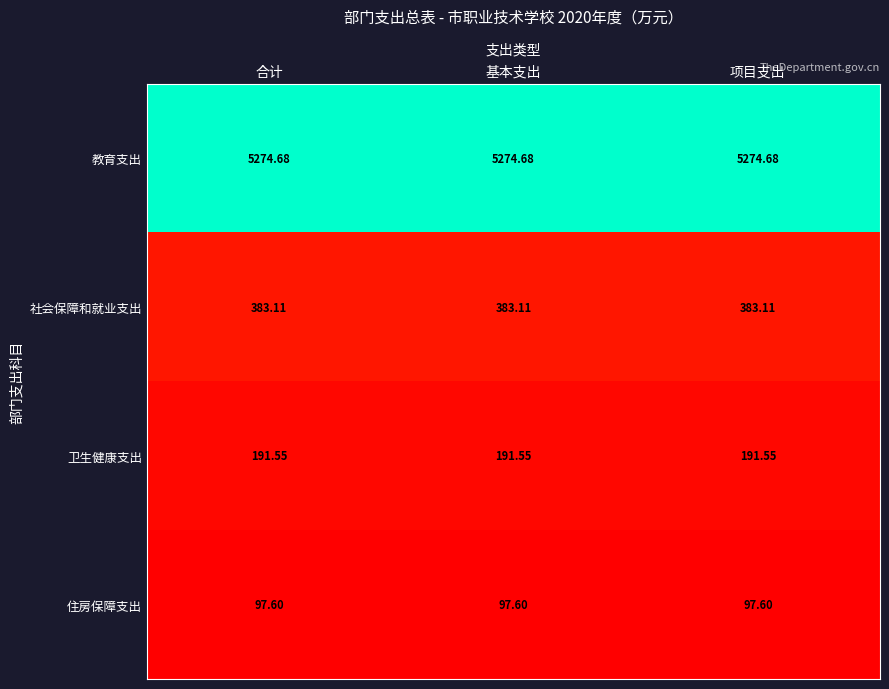

Is the value of 住房保障支出 at 项目支出 greater than the value of 卫生健康支出 at 项目支出?

No